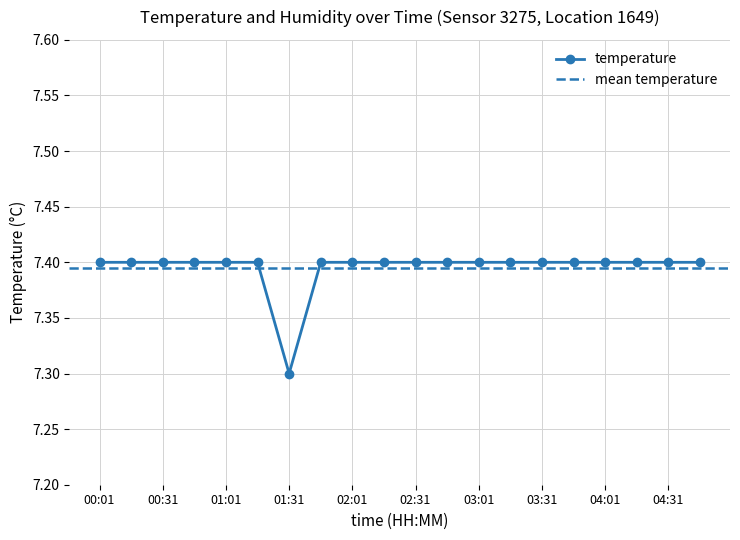

Reading left to right, what are all the values shown in this chart?

7.4	7.4	7.4	7.4	7.4	7.4	7.3	7.4	7.4	7.4	7.4	7.4	7.4	7.4	7.4	7.4	7.4	7.4	7.4	7.4